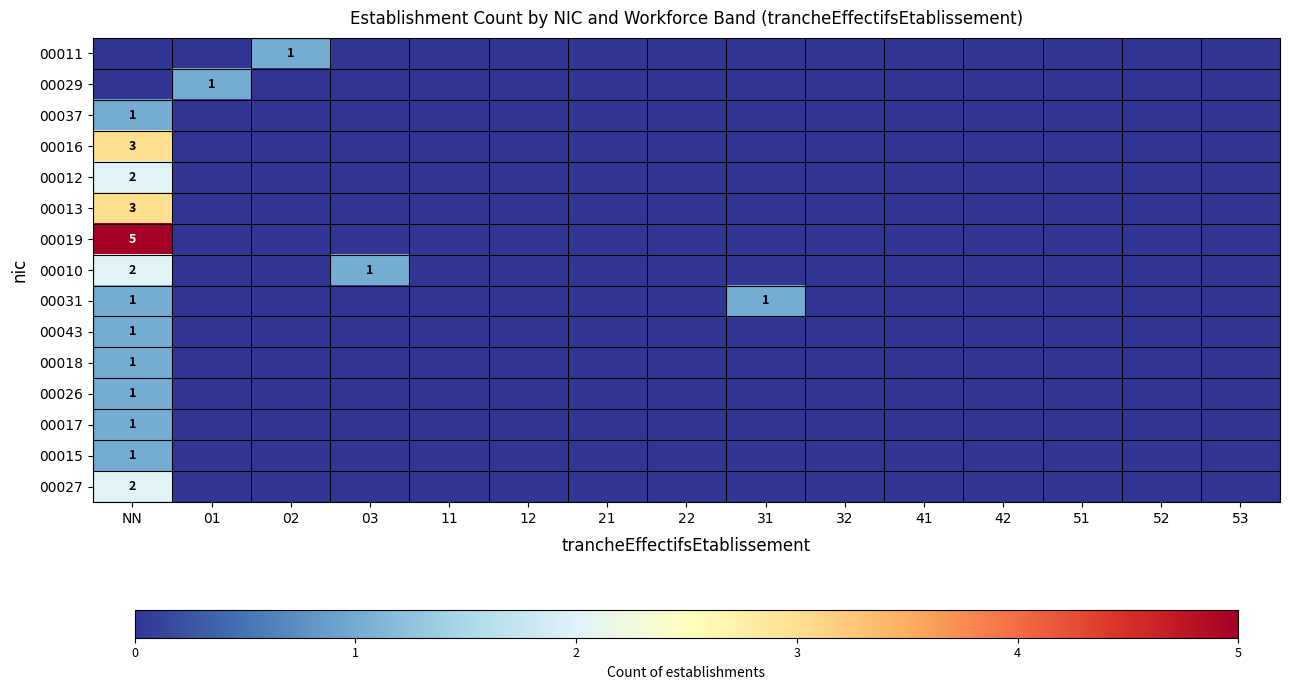

Which series has the largest total across all categories?

00019